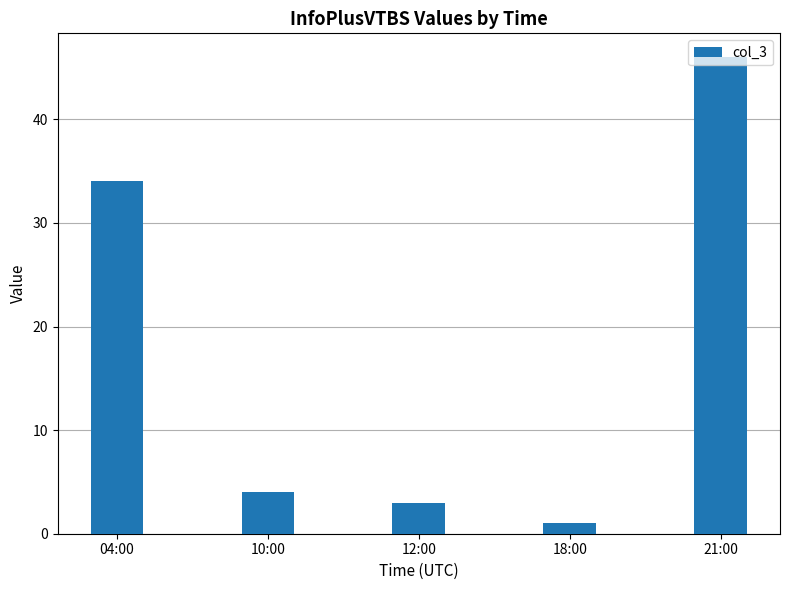

Which has a higher value, 12:00 or 18:00?

12:00